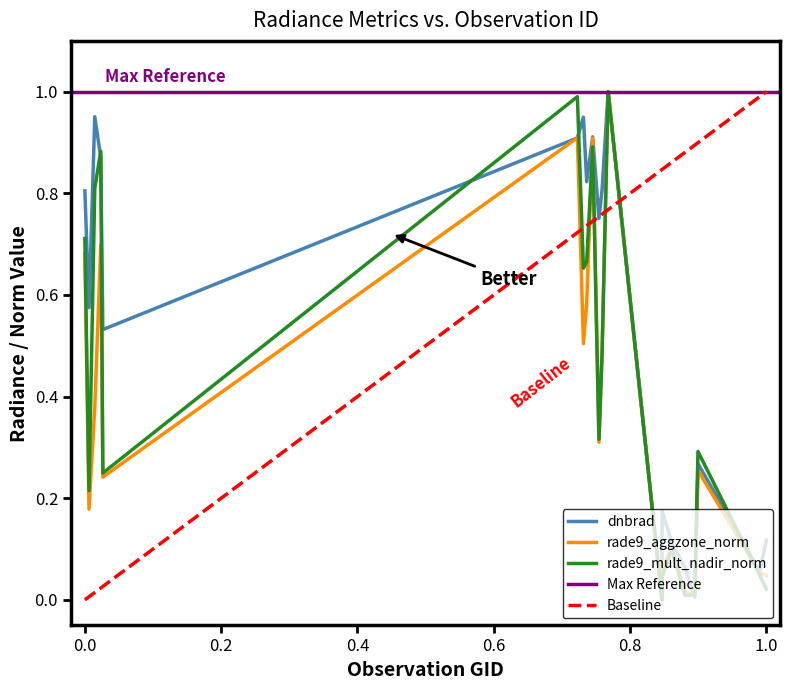

Is the value of rade9_aggzone_norm at 143752 greater than the value of dnbrad at 103988?

No